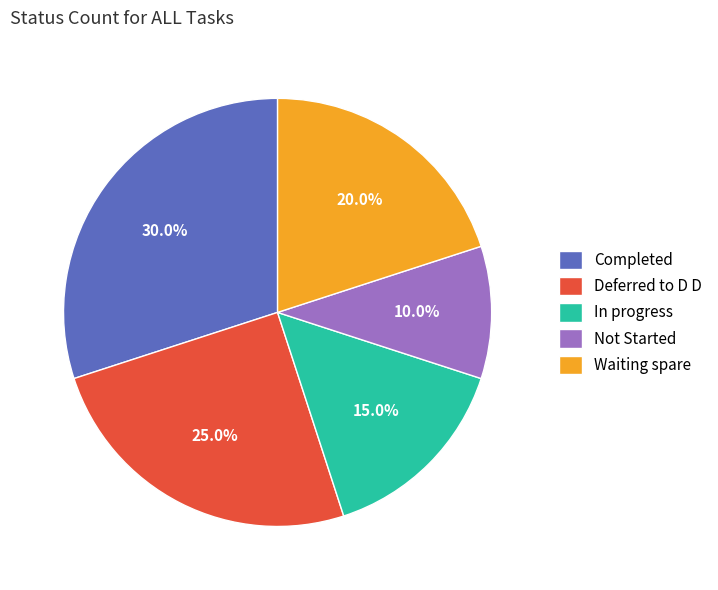

How many segments does this pie chart have?

5